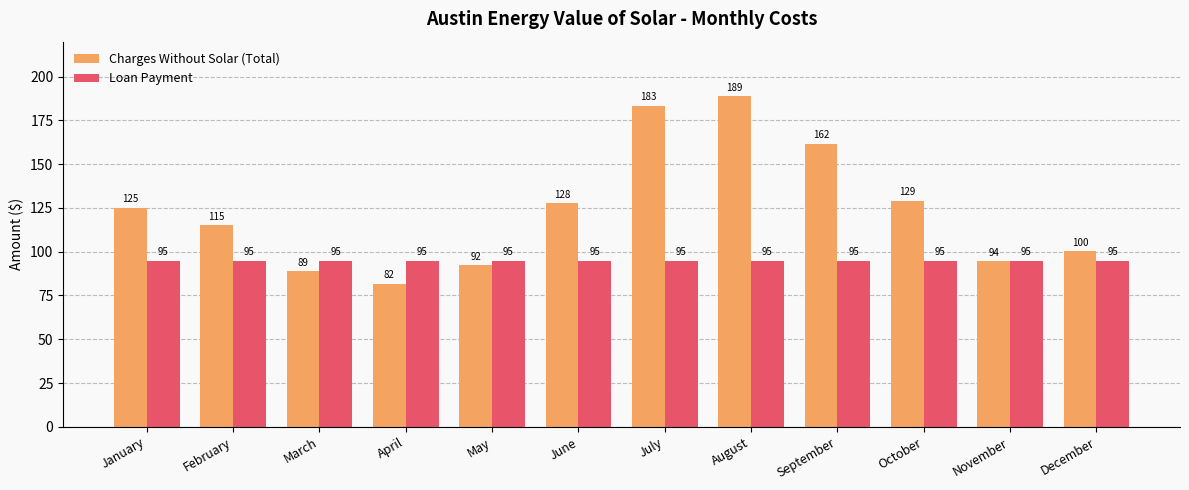

What is the difference between the maximum and minimum values in the Charges Without Solar (Total) series?

107.1